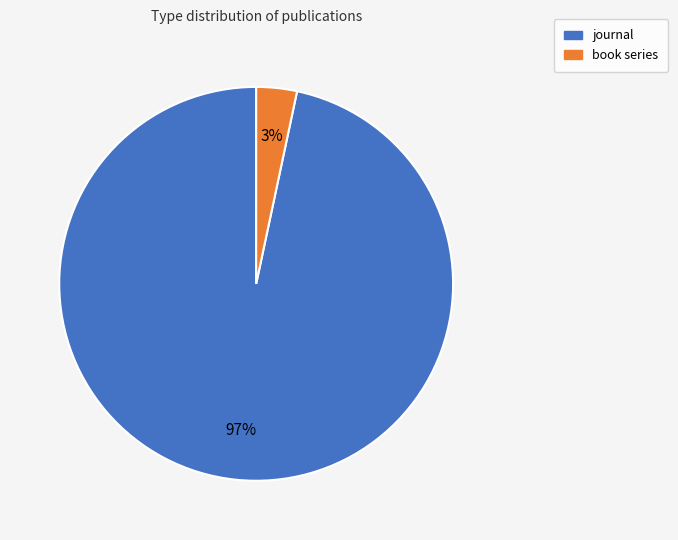

Is the sum of journal and book series greater than half?

Yes